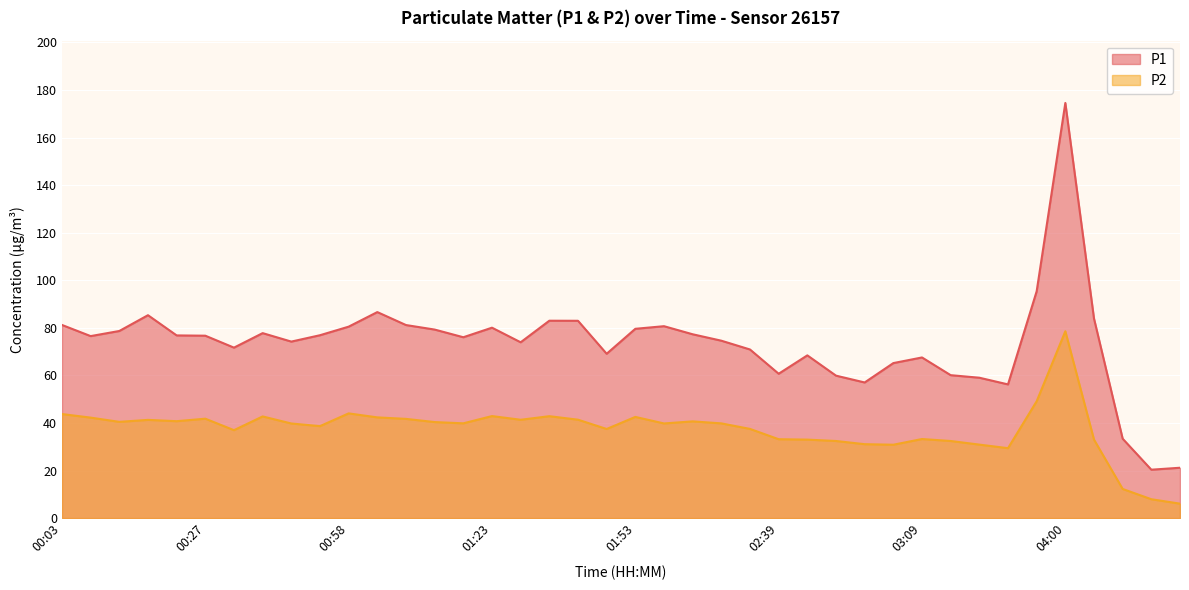

What is the label of the 5th point from the right?

04:00